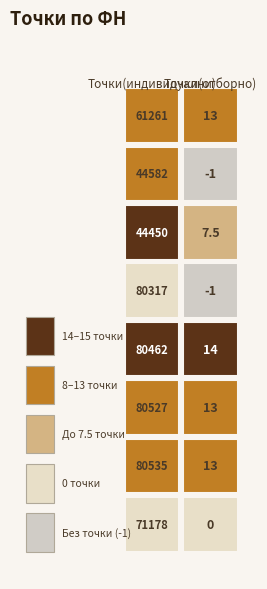

At how many categories does at least one series exceed 0?

2